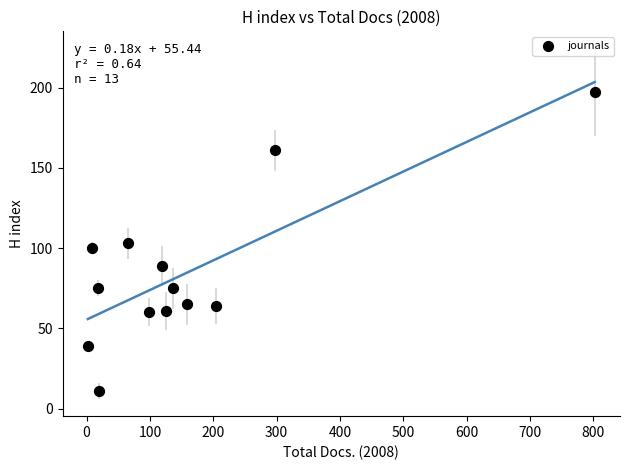

What is the range of Y values (max minus min)?

186